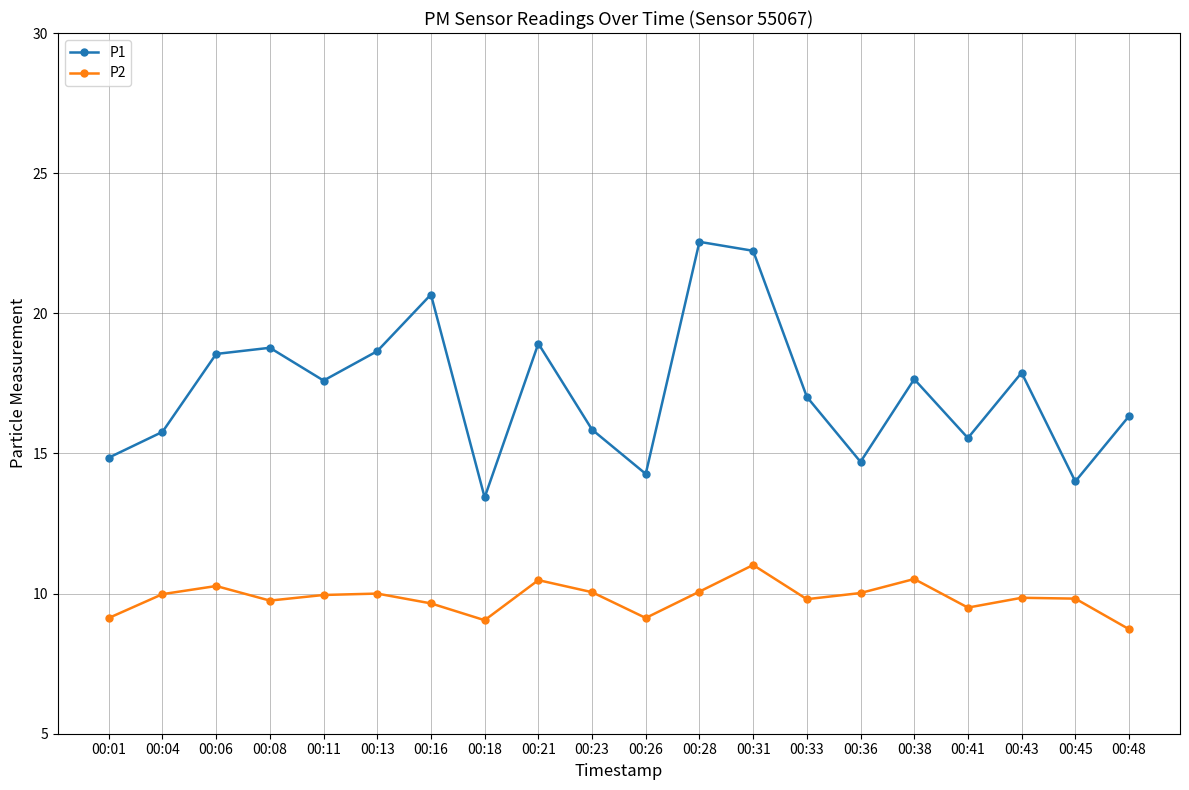

What is the difference between the maximum and minimum values in the P1 series?

9.1